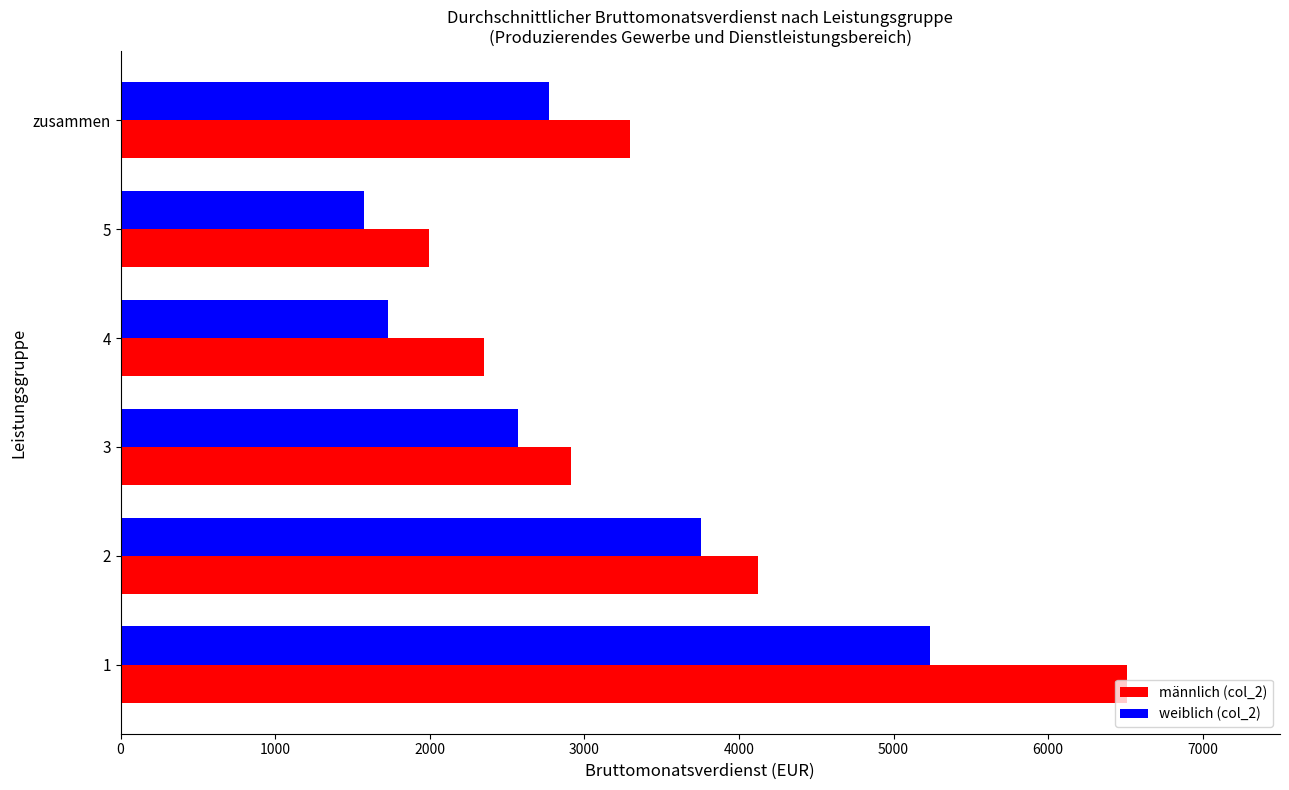

At 2, list the series in order from smallest to largest.

weiblich (col_2), männlich (col_2)